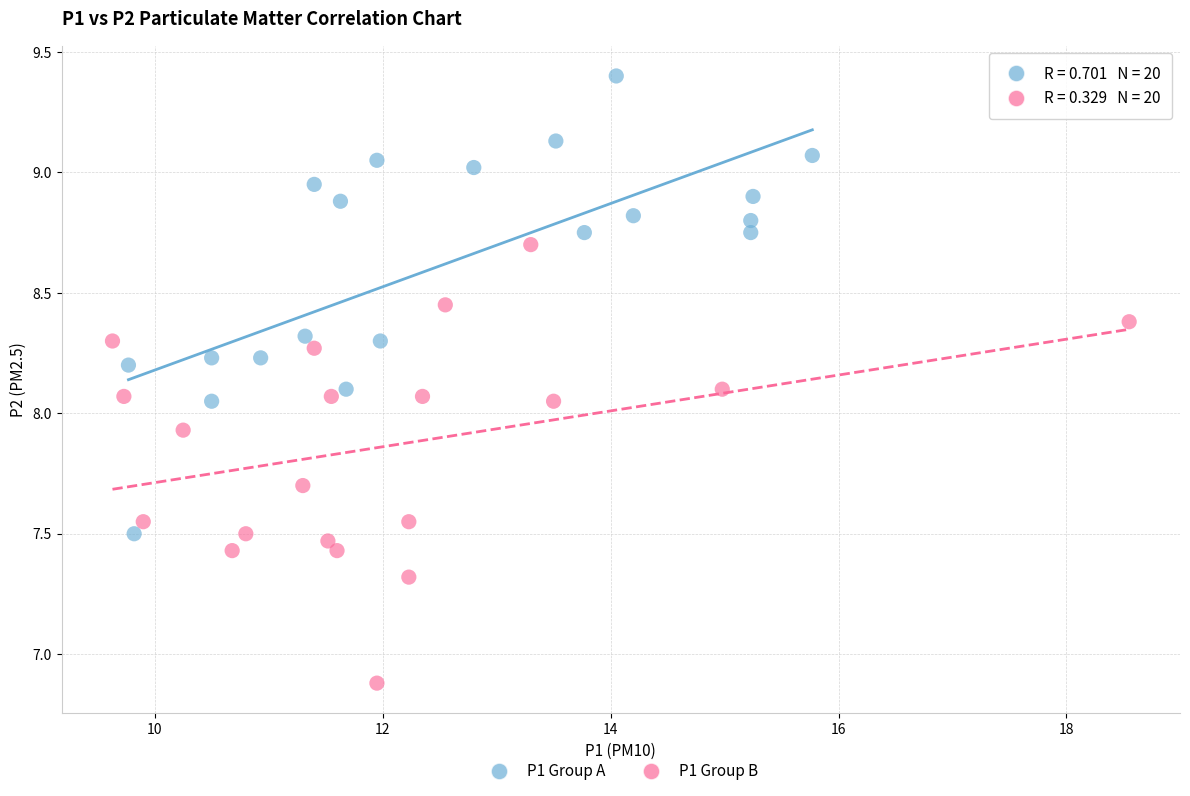

Which series reaches the maximum Y coordinate?

P1 Group A